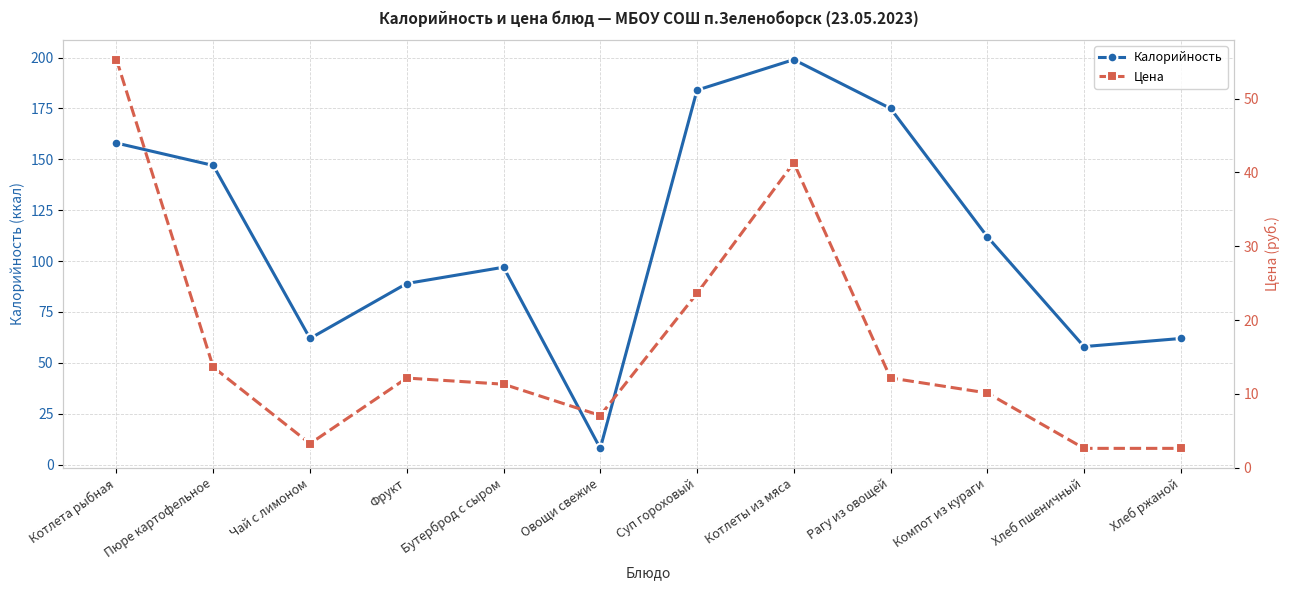

What is the label of the 11th point from the right?

Пюре картофельное